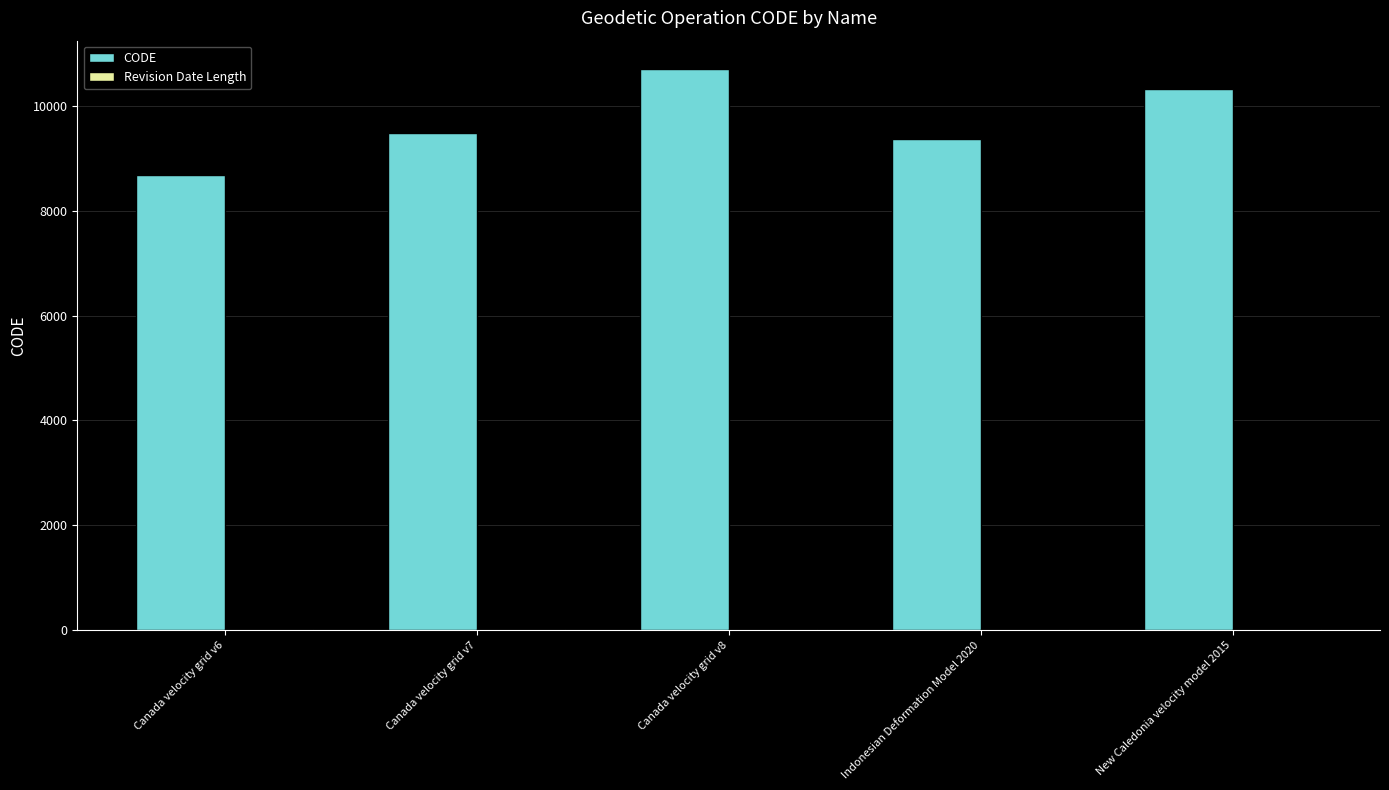

Which series has the largest total across all categories?

CODE